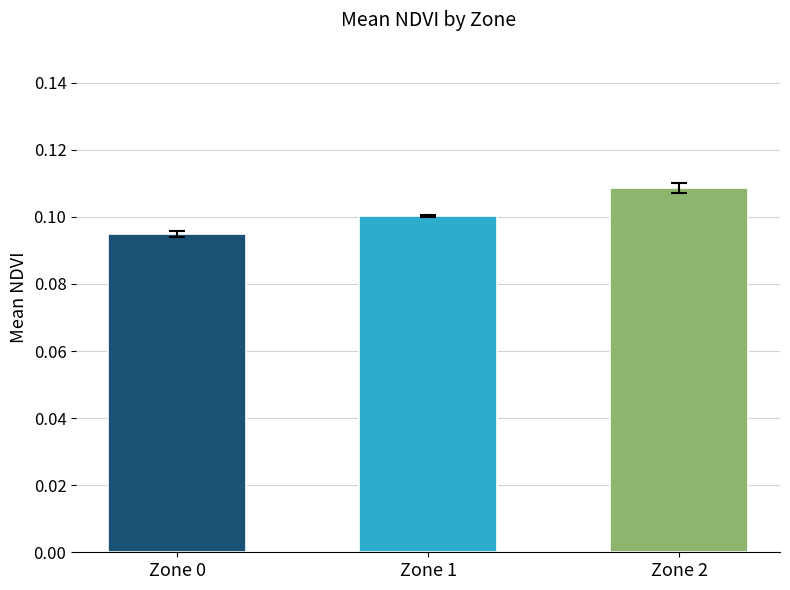

Which category has the highest value across all series?

Zone 2